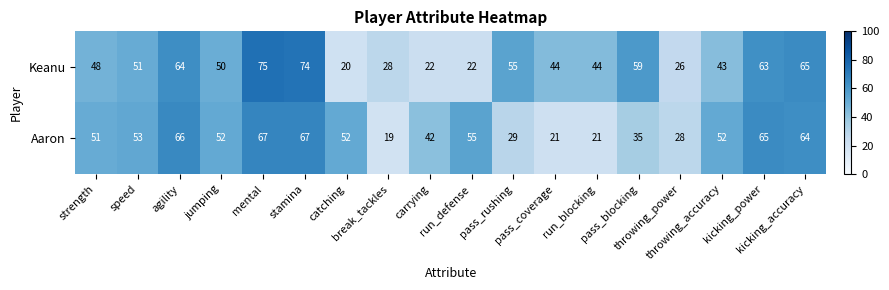

How many data points does each series have?

18